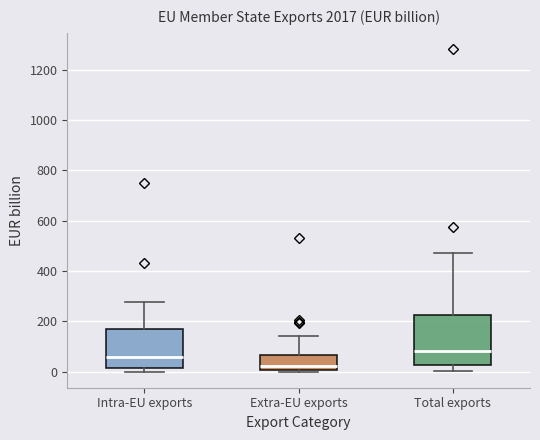

Reading left to right, transcribe this box plot: for each box, give where its median line is, the range the box spans, and where its two whiskers end, as read against the y-axis. The values are not printed on the chart, so give them approximately, as read against the axis.

Intra-EU exports: median 60, box 20 to 160, whiskers 0 to 280
Extra-EU exports: median 20, box 0 to 60, whiskers 0 (just below the box's lower edge) to 140
Total exports: median 80, box 20 to 220, whiskers 0 to 480